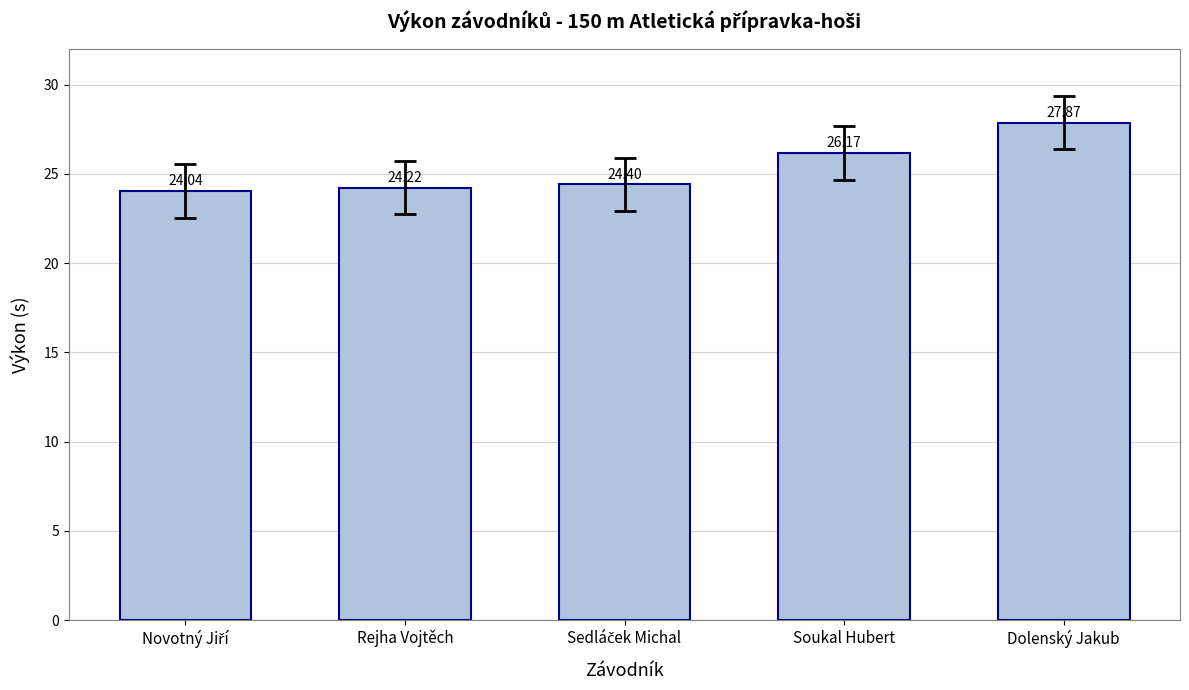

Between Rejha Vojtěch and Soukal Hubert, which is larger?

Soukal Hubert